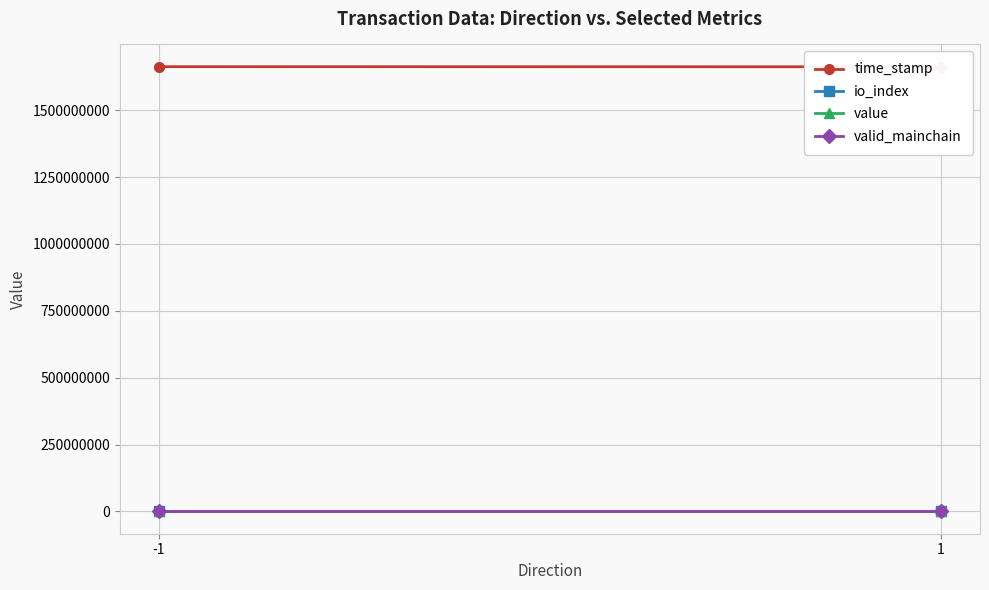

Which category has the lowest value across all series?

-1